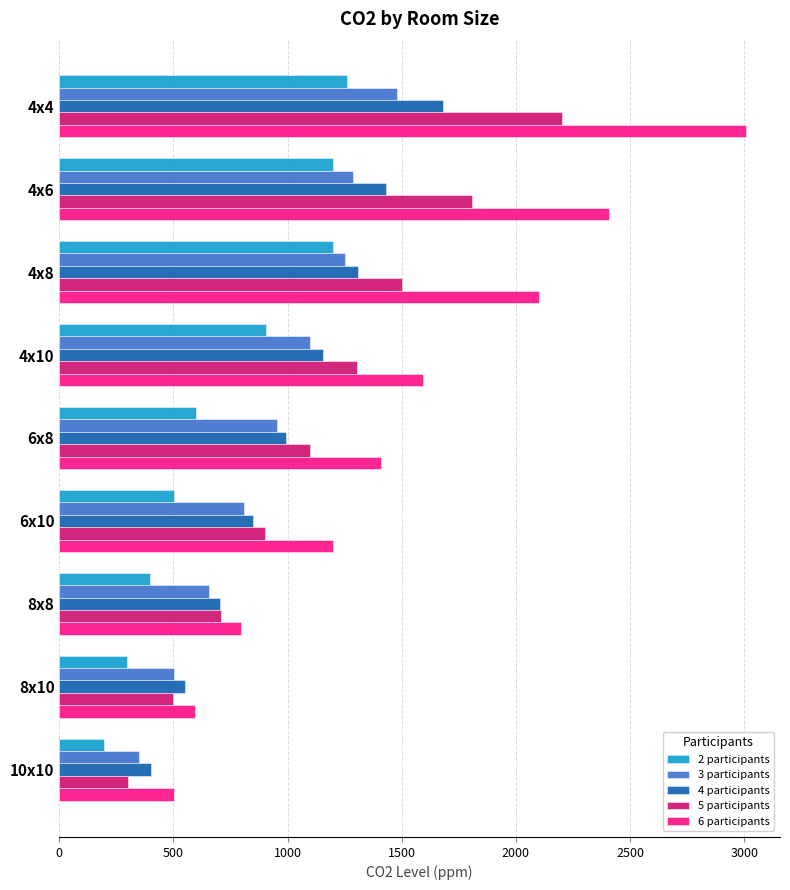

Which series has the largest total across all categories?

6 participants